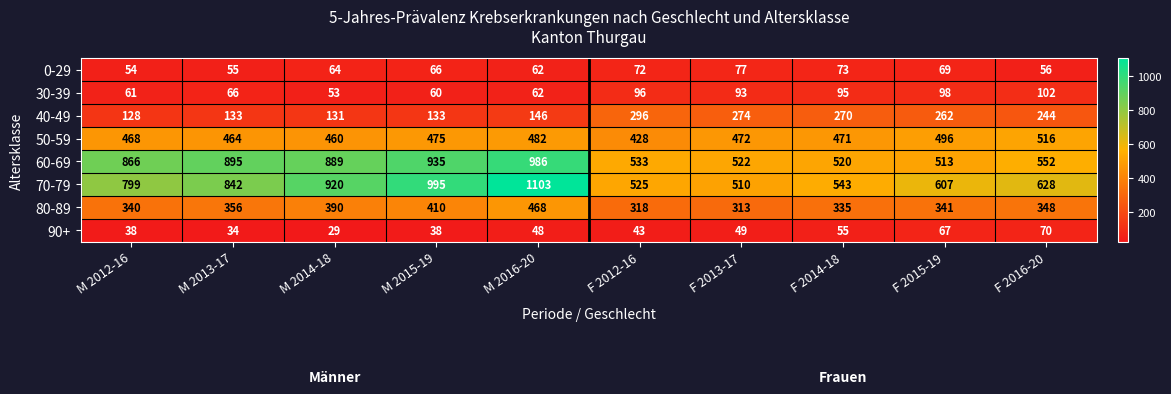

What is the difference between the maximum and minimum values in the 40-49 series?

168